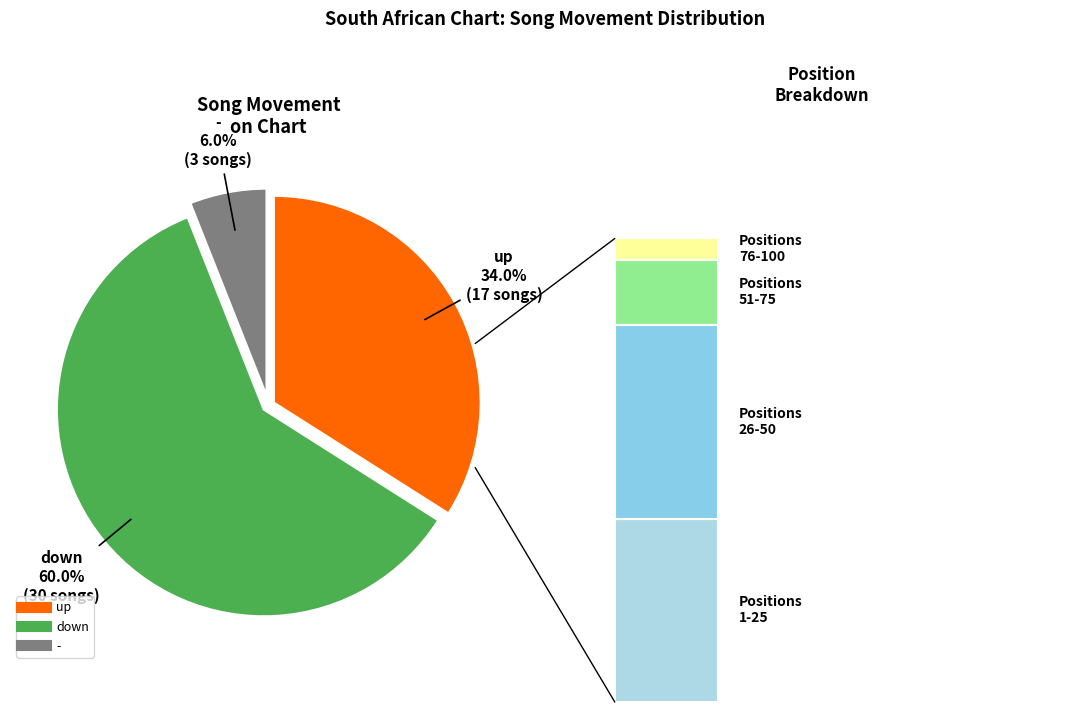

Between up and -, which is larger?

up